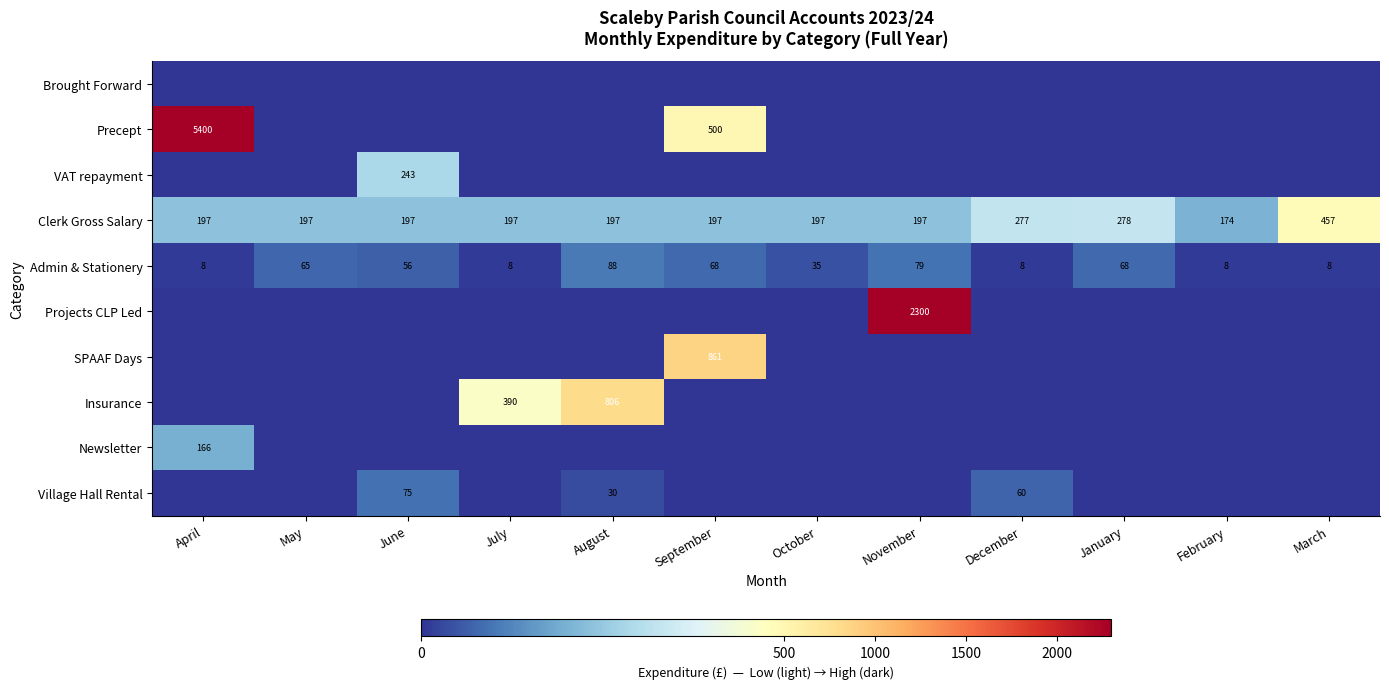

What is the sum of all Clerk Gross Salary values?

2762